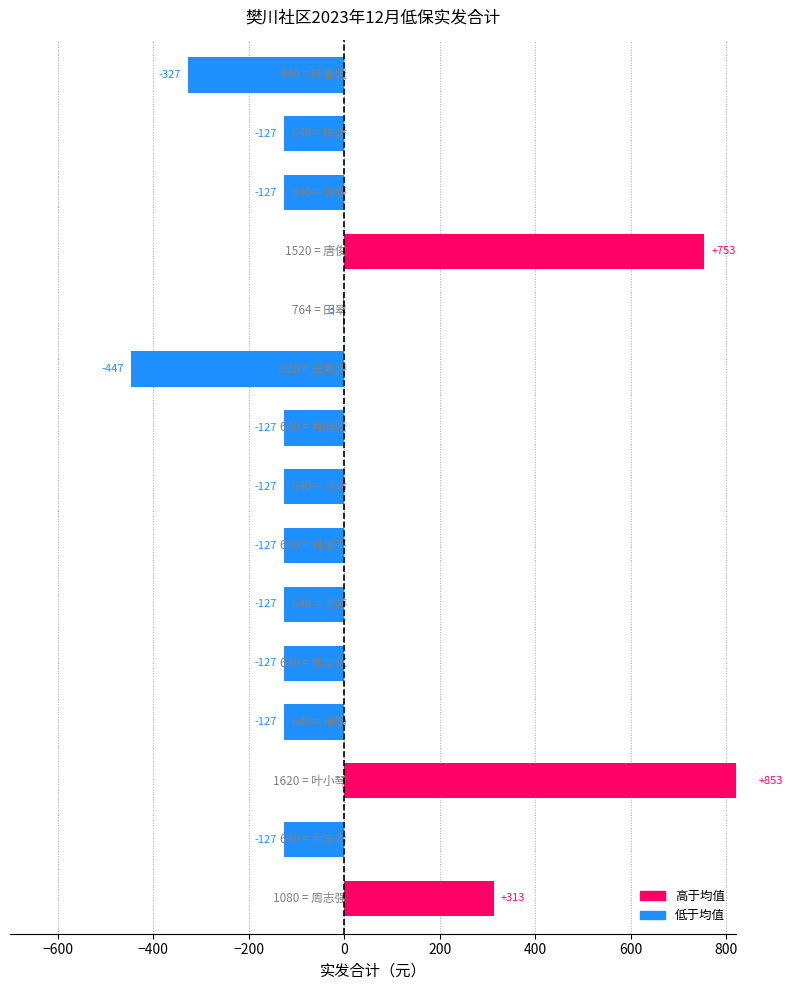

What is the minimum value shown in the chart?

-446.9